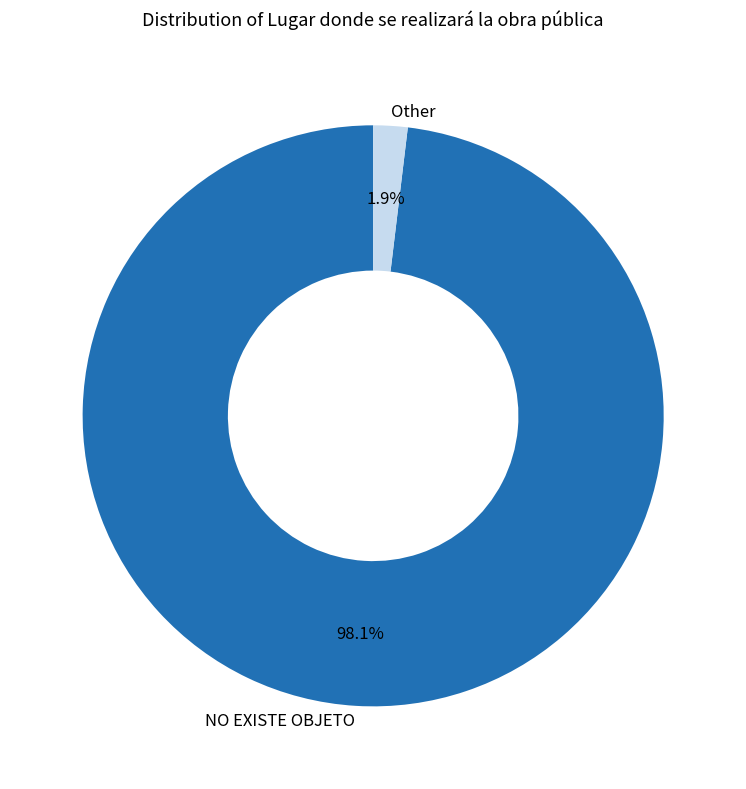

Which has a higher value, Other or NO EXISTE OBJETO?

NO EXISTE OBJETO